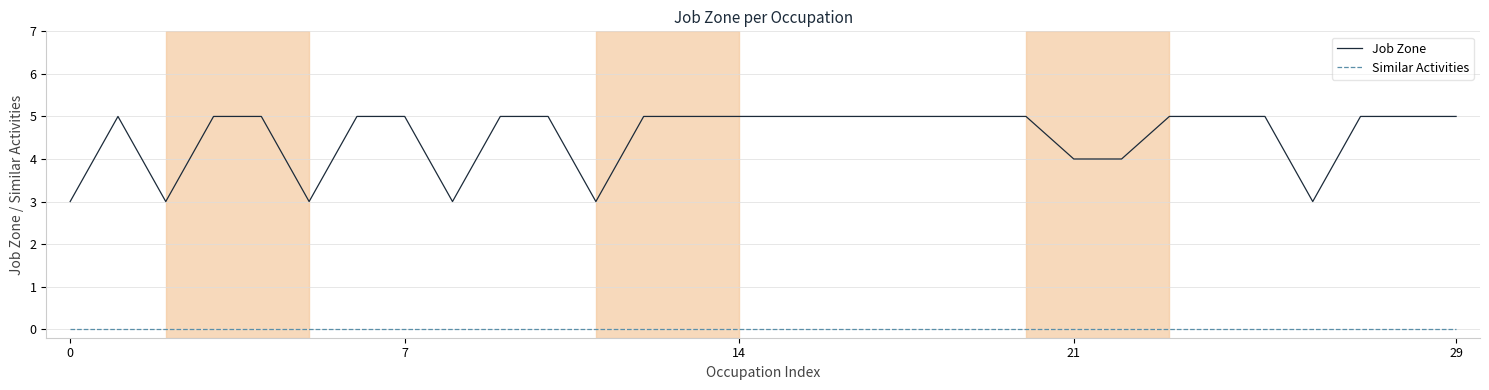

Which series has the largest total across all categories?

Job Zone